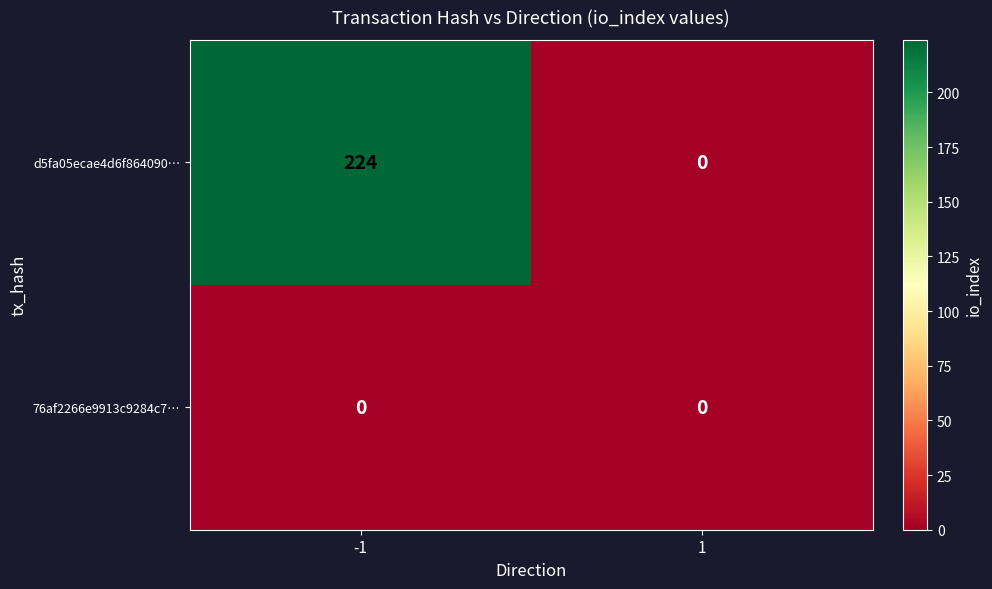

The d5fa05ecae4d6f864090… series shows 224 at -1. True or false?

True